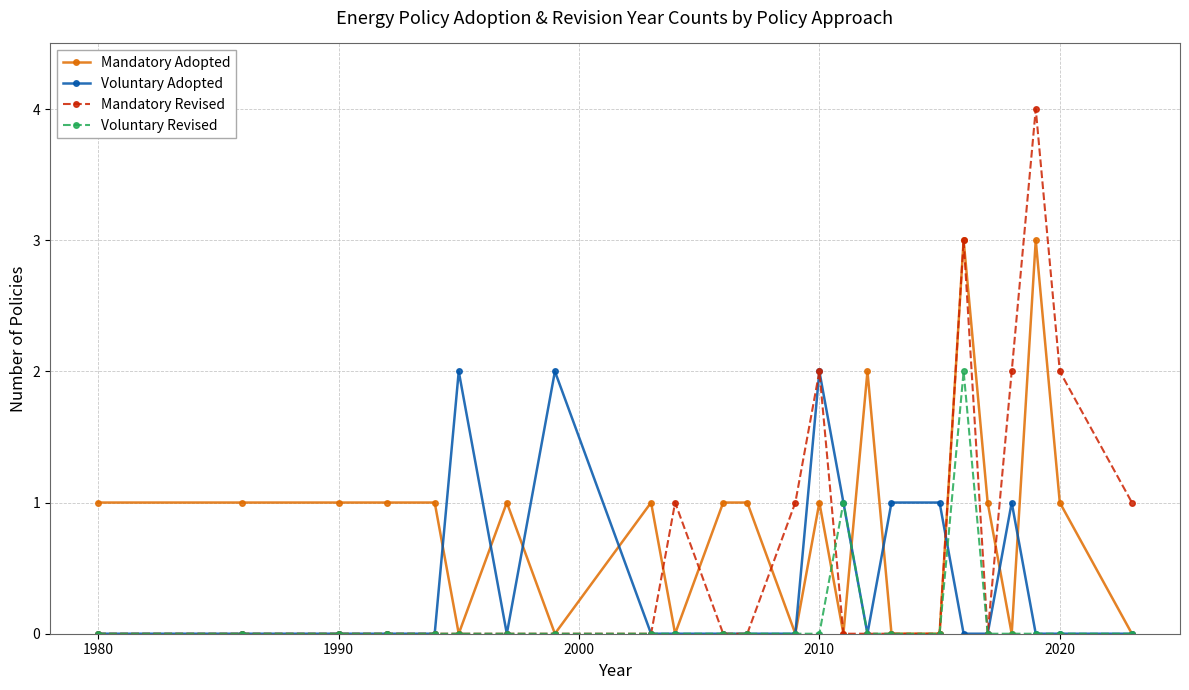

List the series in order of their overall mean, highest first.

Mandatory Adopted, Mandatory Revised, Voluntary Adopted, Voluntary Revised